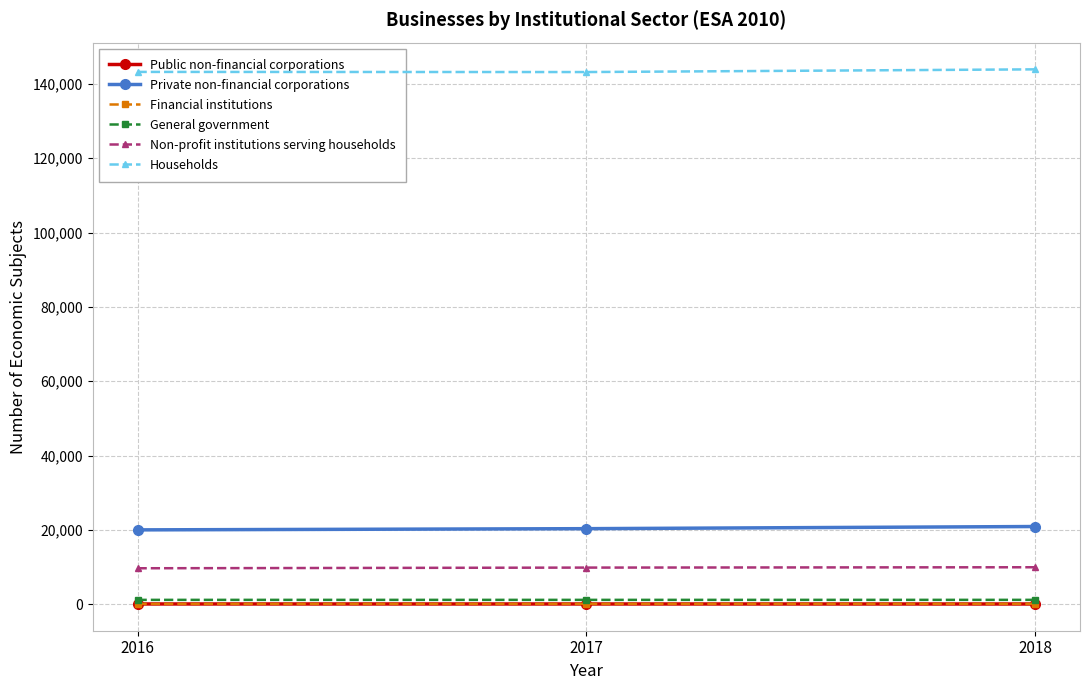

Is it true that Financial institutions equals 91 at 2016?

True